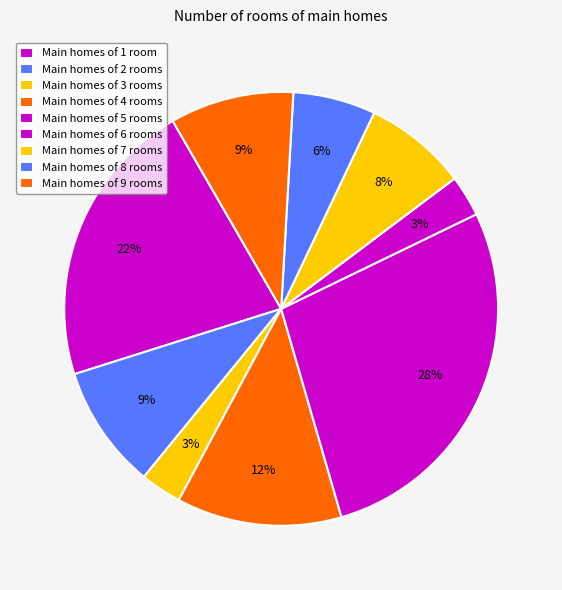

How many segments does this pie chart have?

9